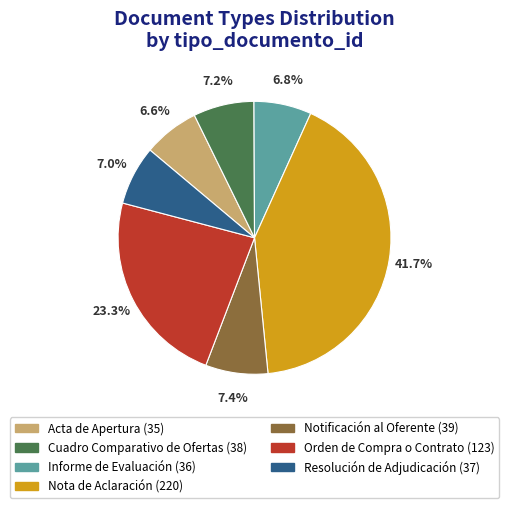

Between Acta de Apertura and Cuadro Comparativo de Ofertas, which is larger?

Cuadro Comparativo de Ofertas